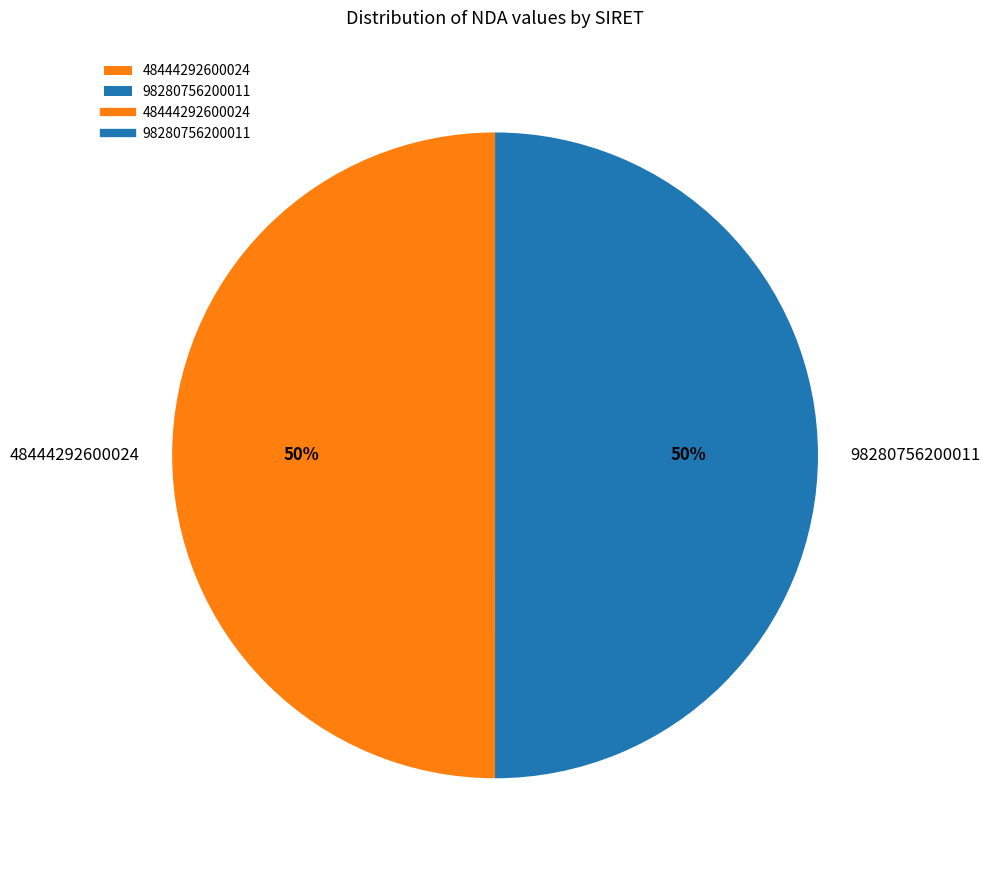

Count the number of slices in the pie.

2